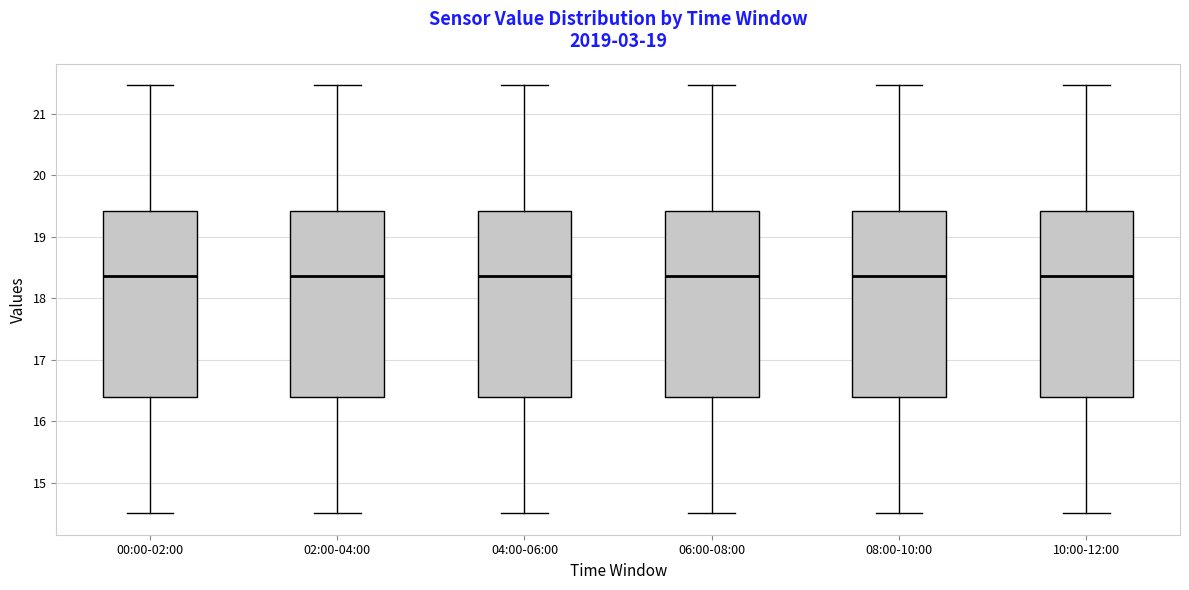

Where does the lower whisker of the box for 00:00-02:00 end on the y-axis? The values are not printed on the chart, so give them approximately, as read against the axis.

14.5